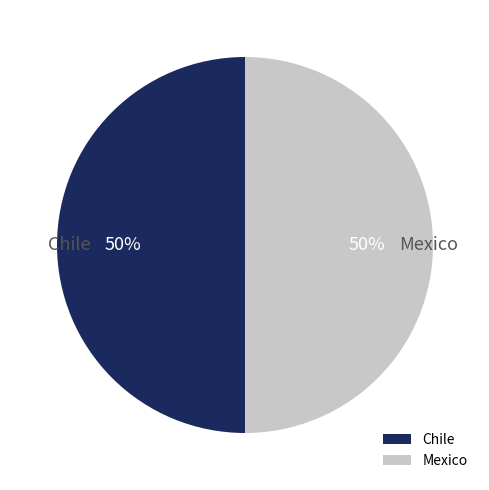

What is the ratio of the value at Chile to the value at Mexico?

1.0